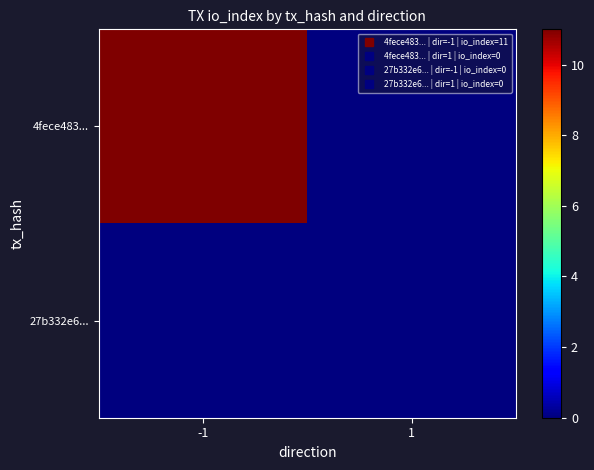

List the series in order of their peak value, highest first.

4fece483..., 27b332e6...